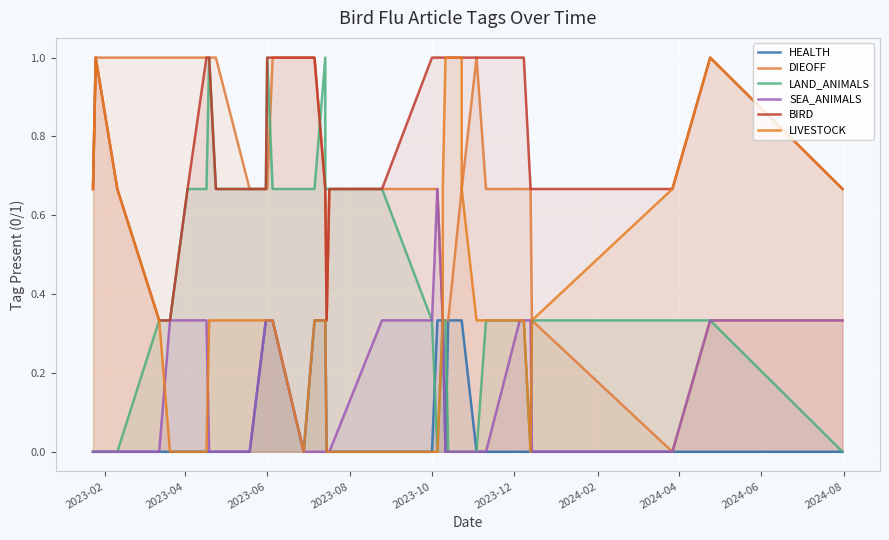

True or false: LAND_ANIMALS and LIVESTOCK cross at least once.

False